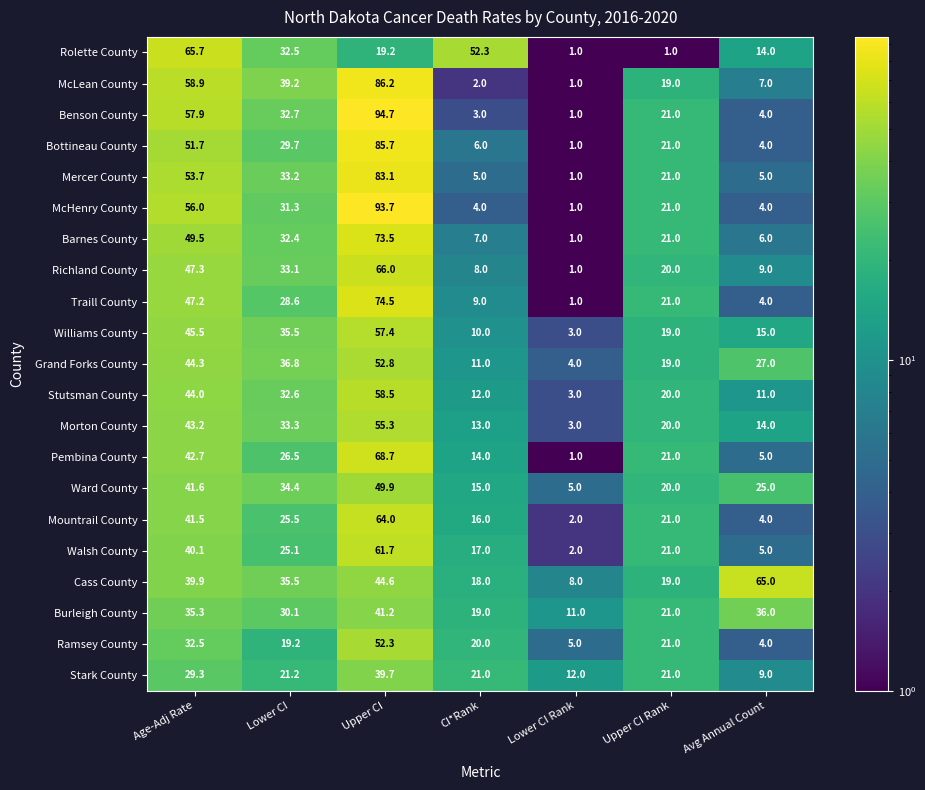

What is the minimum value for Traill County?

1.0